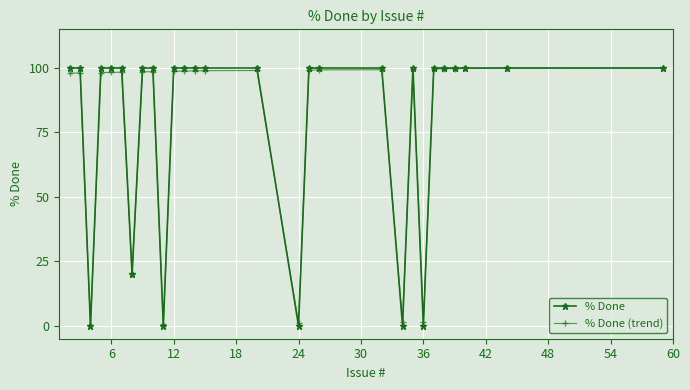

What is the greatest value displayed?

100.0